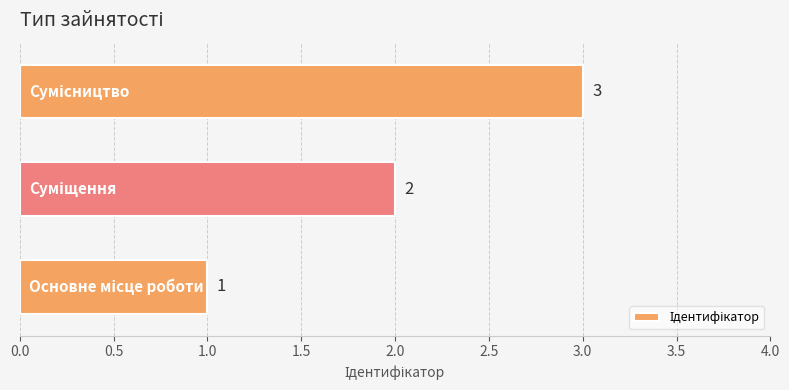

What is the maximum value shown in the chart?

3